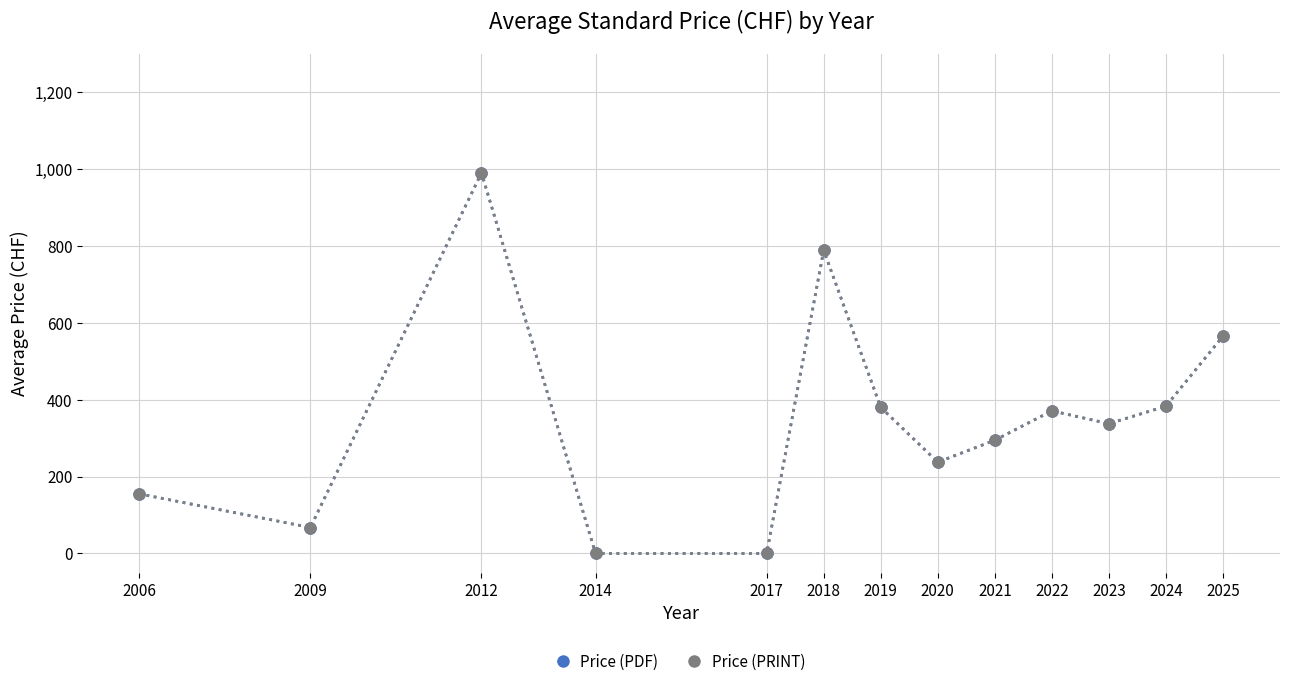

How many interior local valleys does the Price (PDF) series have?

3